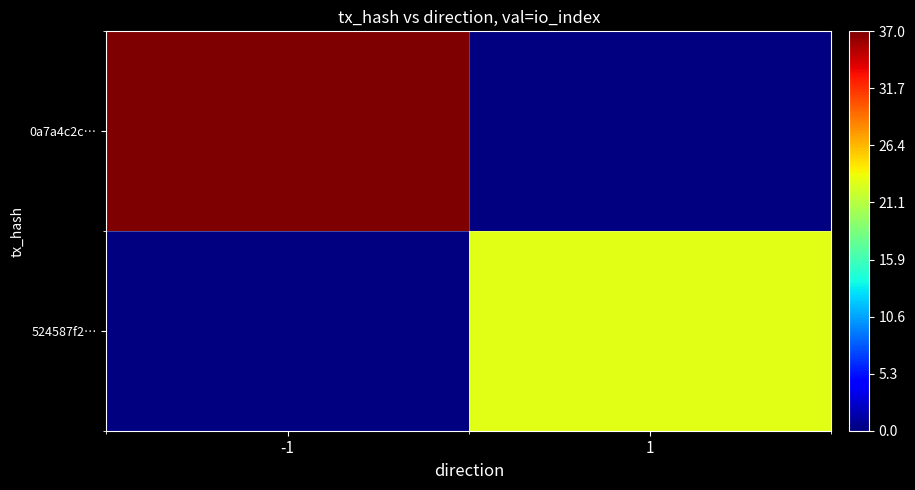

At which category does the chart reach its peak across all series?

-1